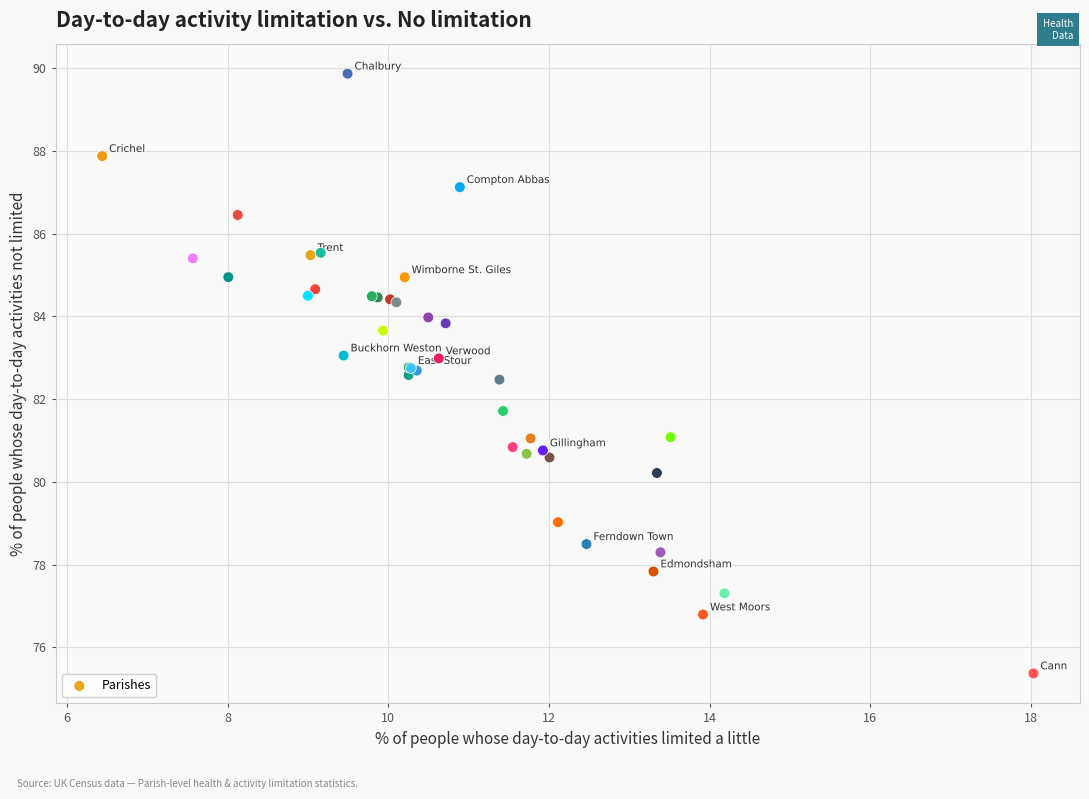

What Y value in the scatter plot is closest to 82?

81.7